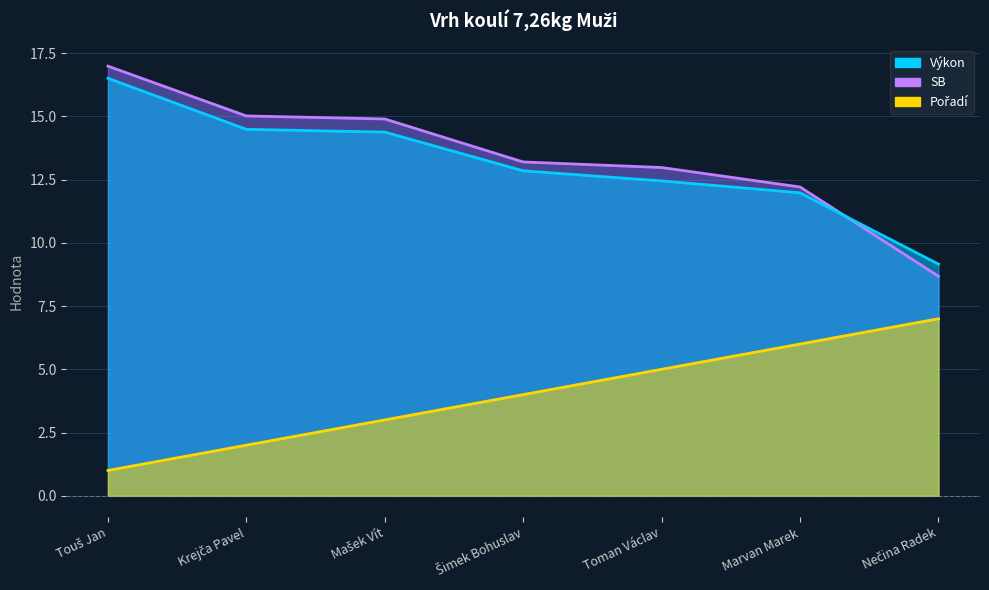

Is it true that Výkon equals 14.4 at Mašek Vít?

True